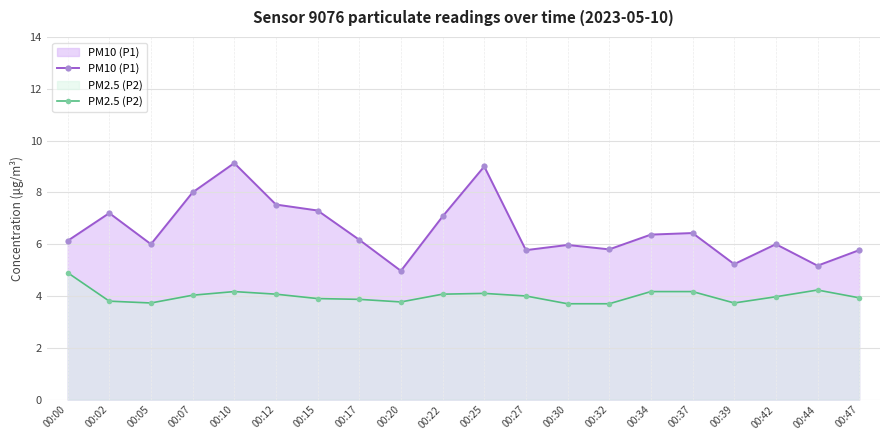

What is the value of the PM2.5 (P2) point at the 5th from the left?

4.2